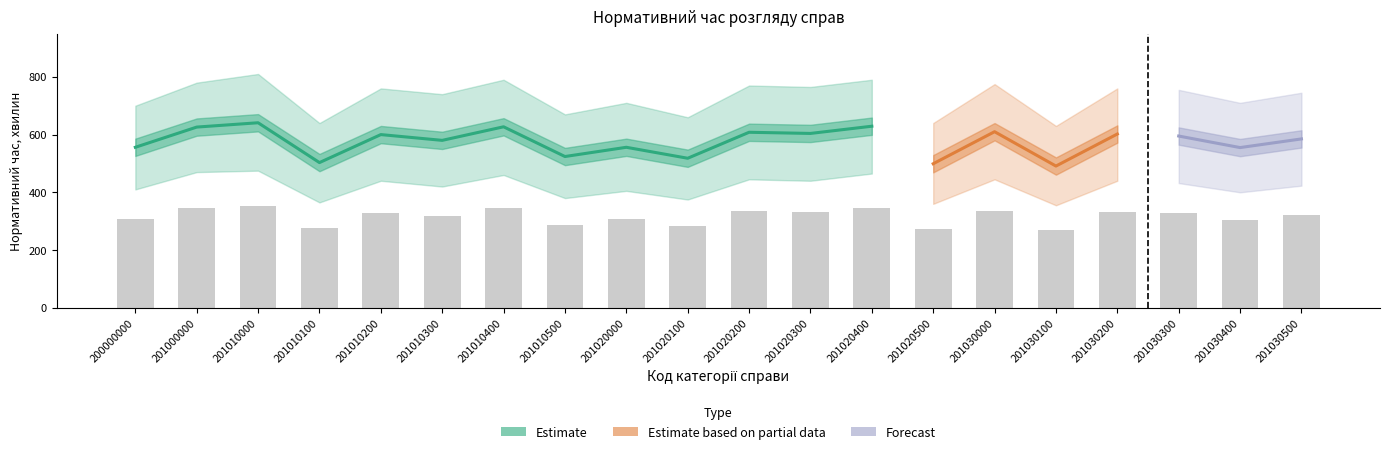

Count the number of categories in the chart.

20